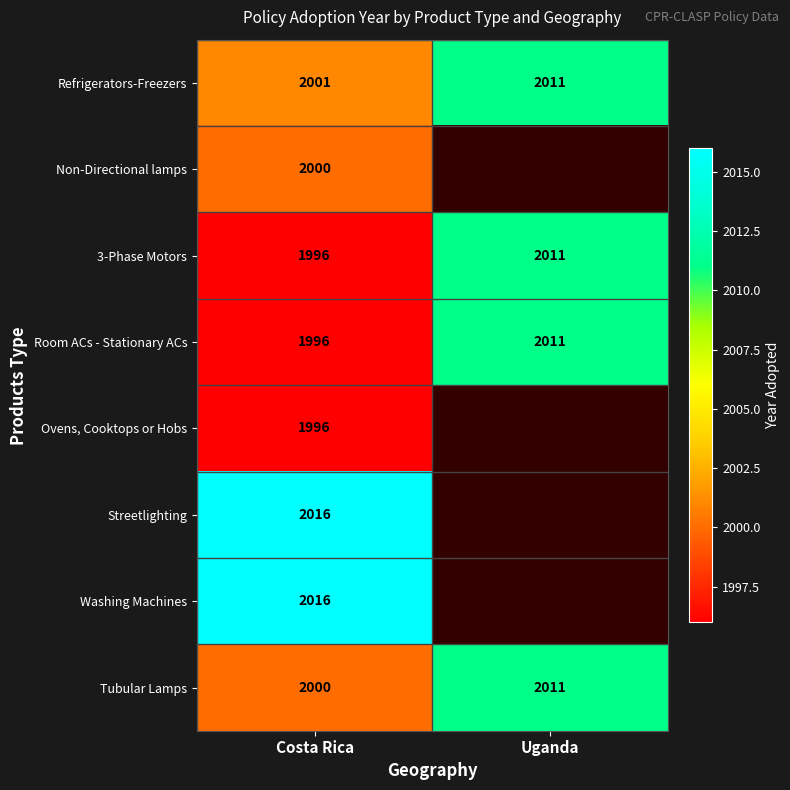

The 3-Phase Motors series shows 1179.9 at Costa Rica. True or false?

False